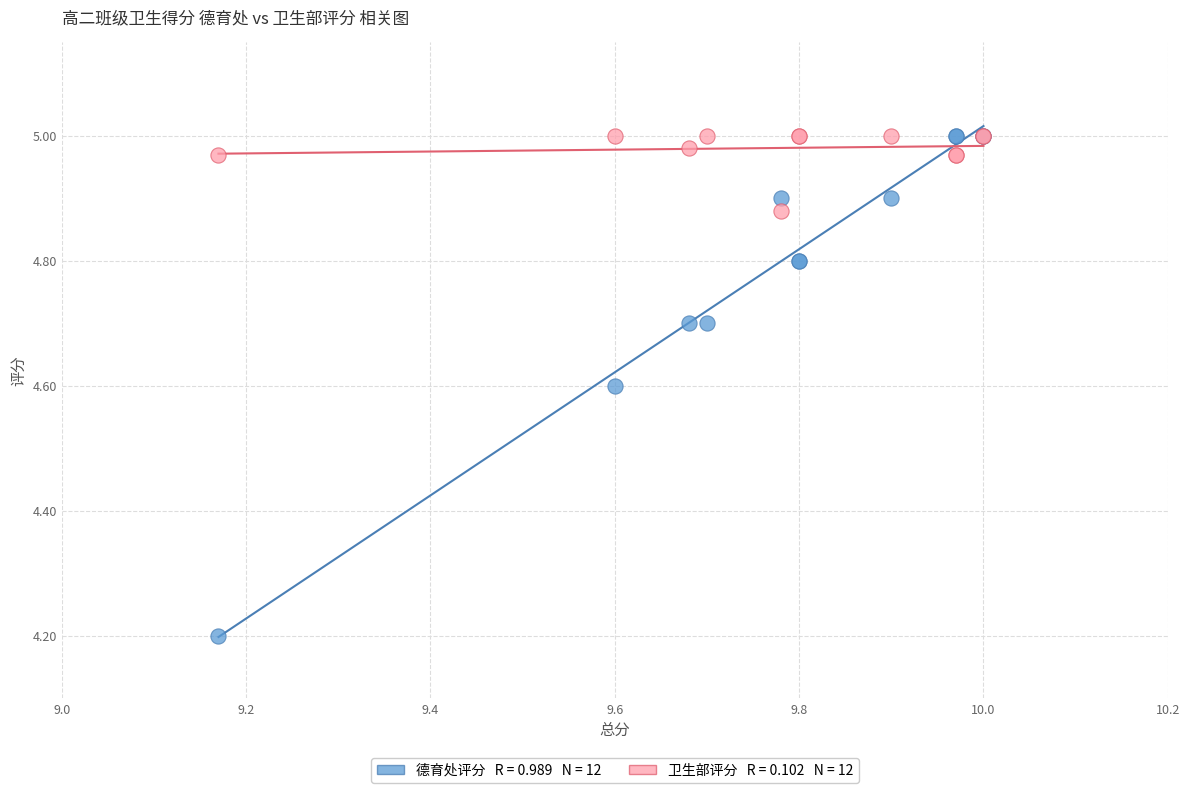

Across all series, what Y value is closest to 4?

4.2